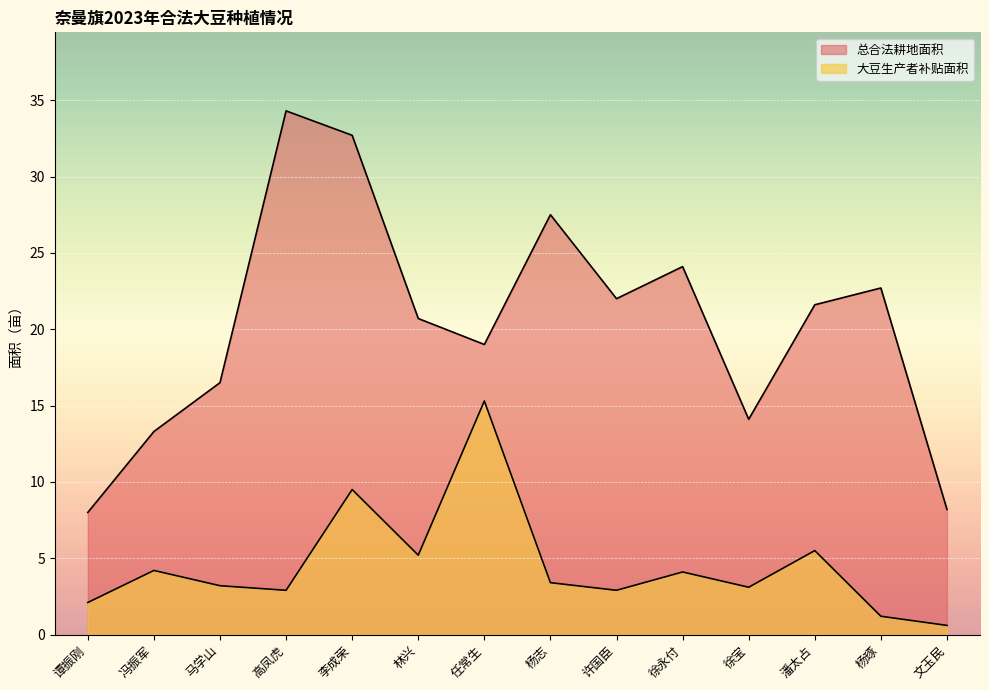

At which label does 总合法耕地面积 first exceed 21?

高凤虎